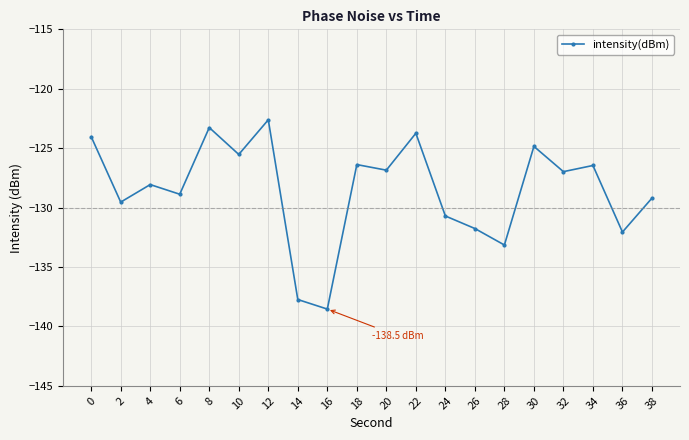

How many values are below -126?

14